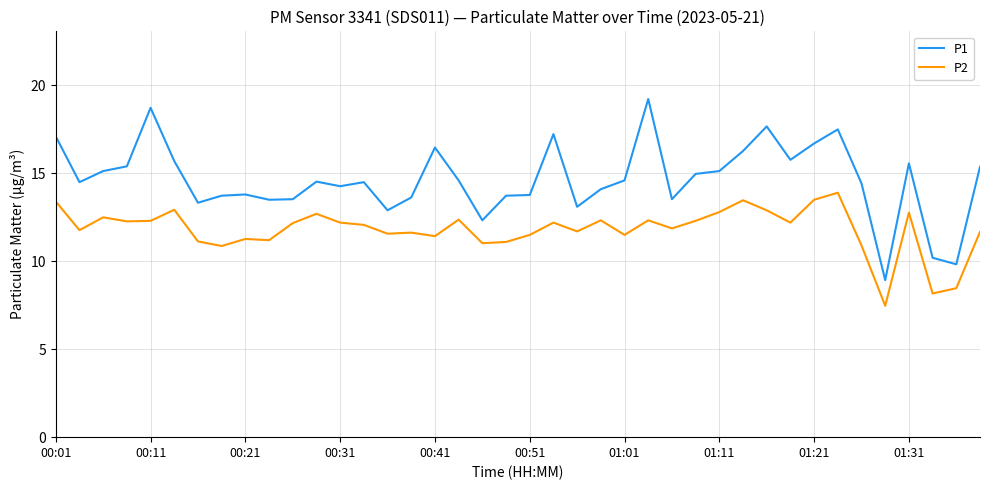

Which series has the widest spread of values?

P1